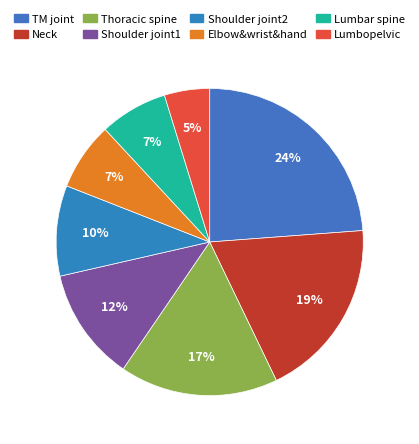

Does Elbow&wrist&hand account for over 50% of the chart?

No